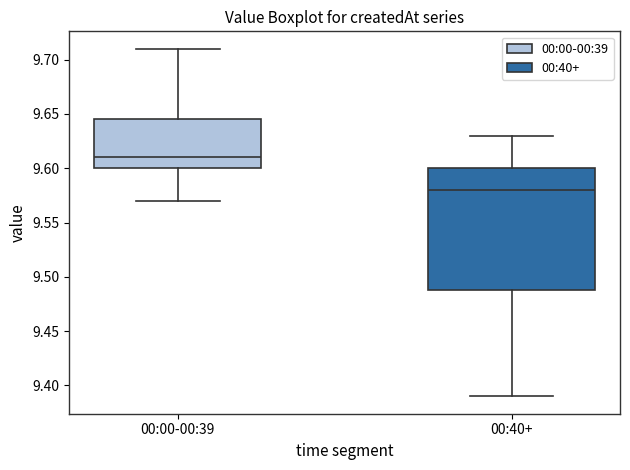

Which box is the tallest, from its lower edge to its upper edge?

00:40+